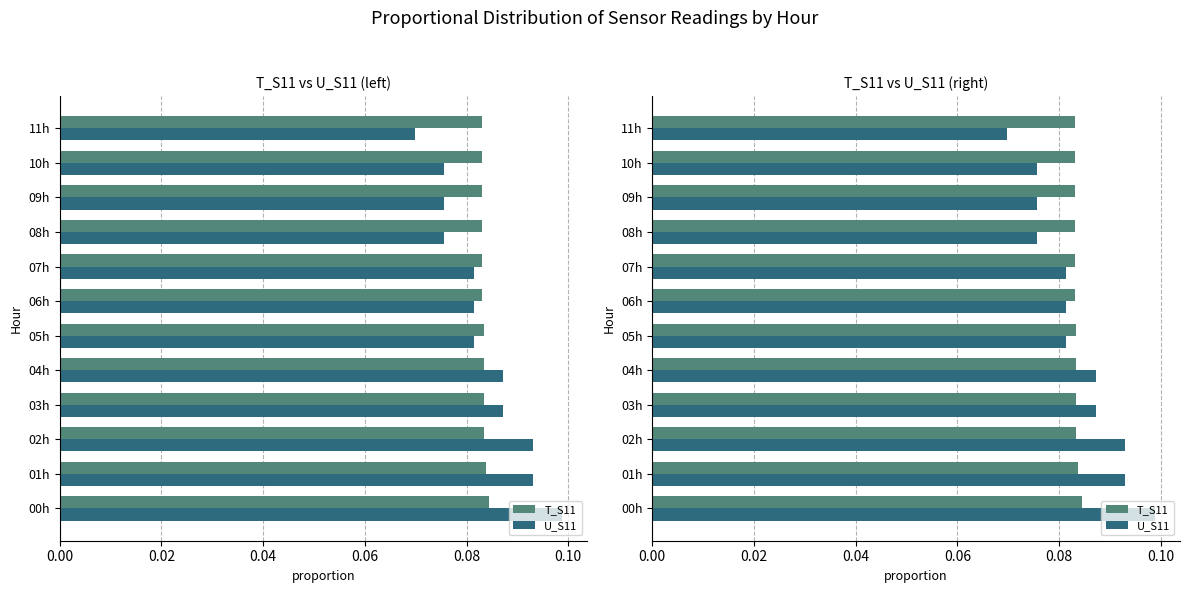

Reading left to right, transcribe all the data shown in this chart.

T_S11: 0.1	0.1	0.1	0.1	0.1	0.1	0.1	0.1	0.1	0.1	0.1	0.1
U_S11: 0.1	0.1	0.1	0.1	0.1	0.1	0.1	0.1	0.1	0.1	0.1	0.1